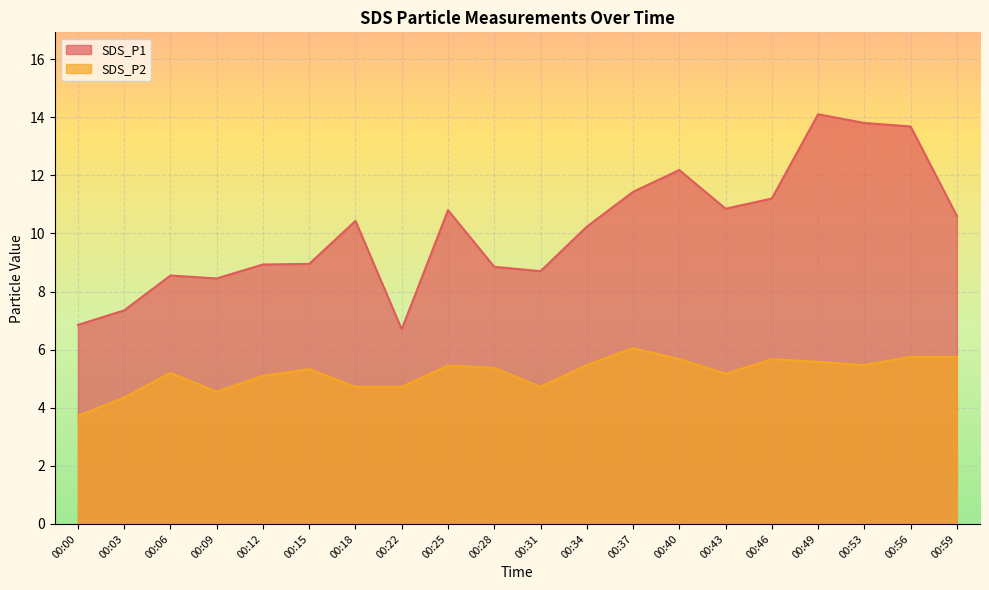

How many lines are shown in the chart?

2